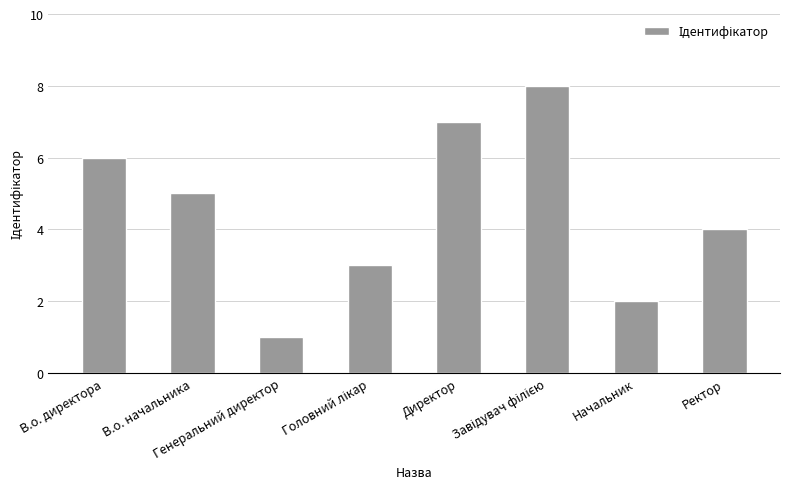

Which has a higher value, Генеральний директор or В.о. начальника?

В.о. начальника